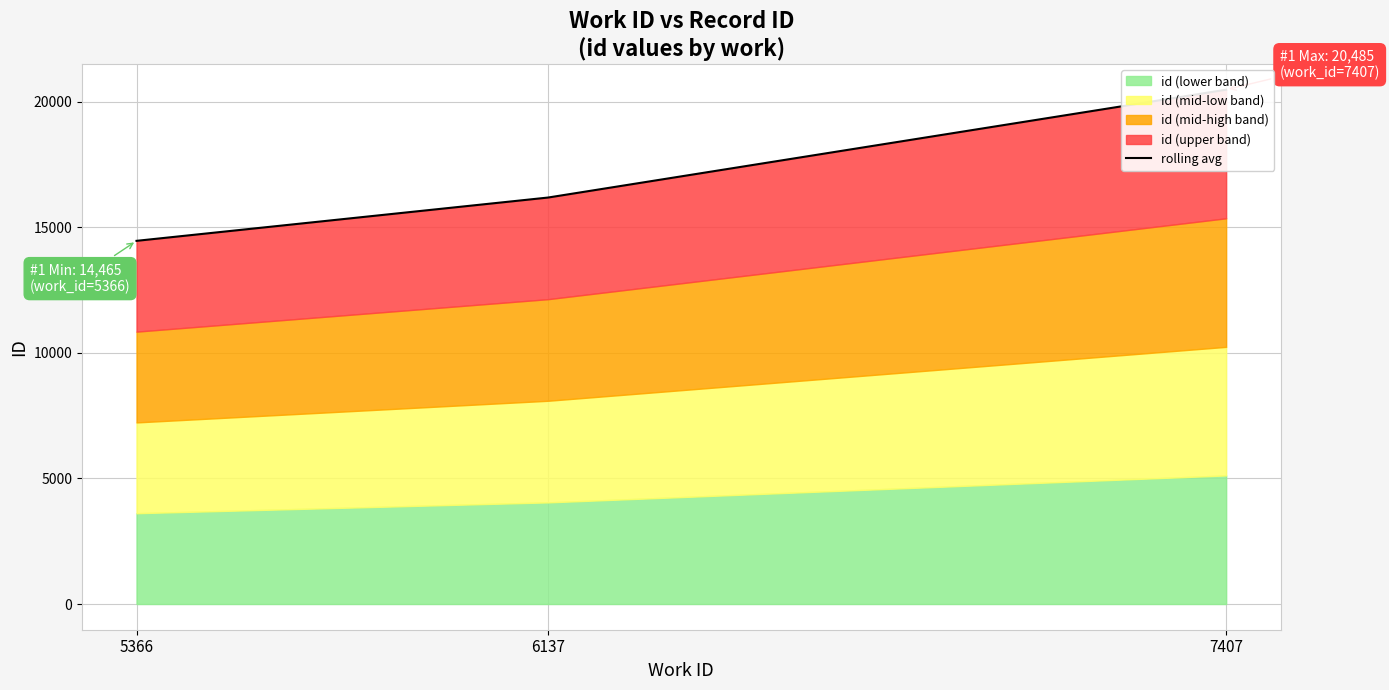

True or false: the data shows 22767 at 5366.

False